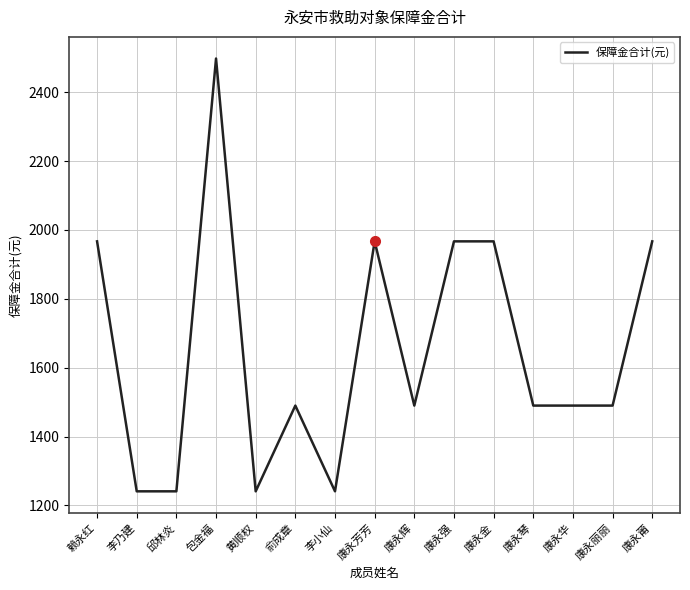

What value does the data have at 康永金, to the nearest 10?

1970